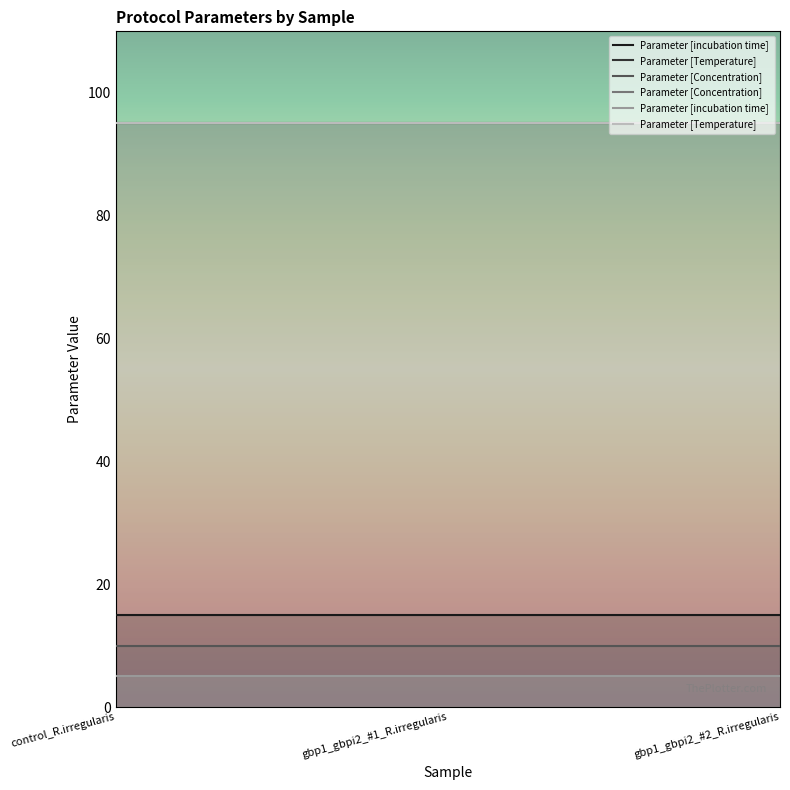

Which label corresponds to the largest value in the chart?

control_R.irregularis